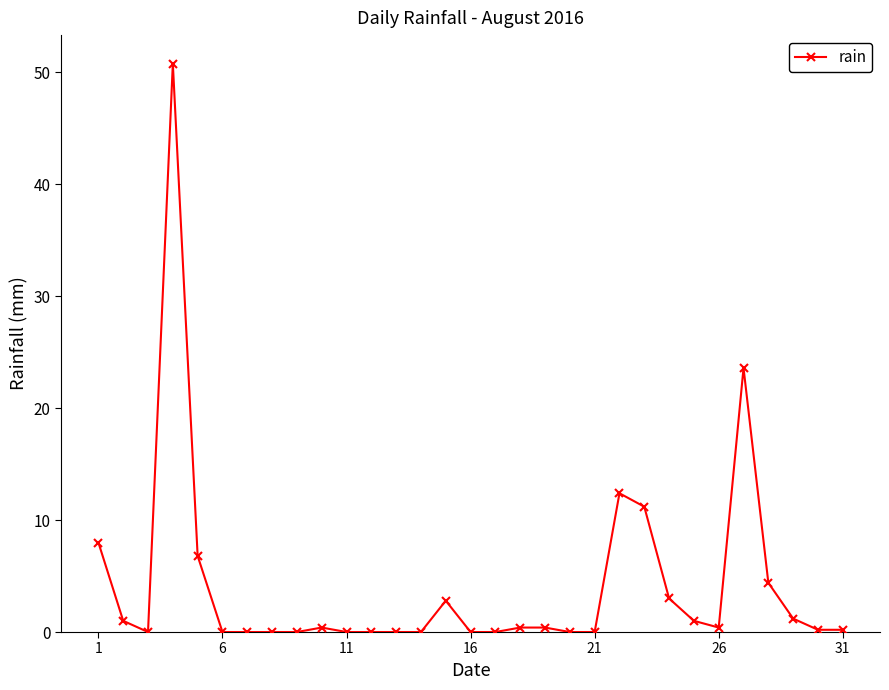

What is the maximum value shown in the chart?

50.8